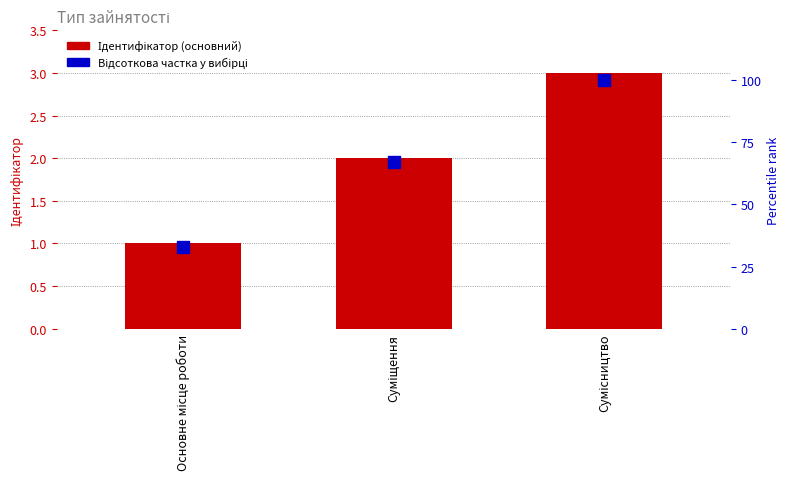

Which series has the largest total across all categories?

Відсоткова частка у вибірці